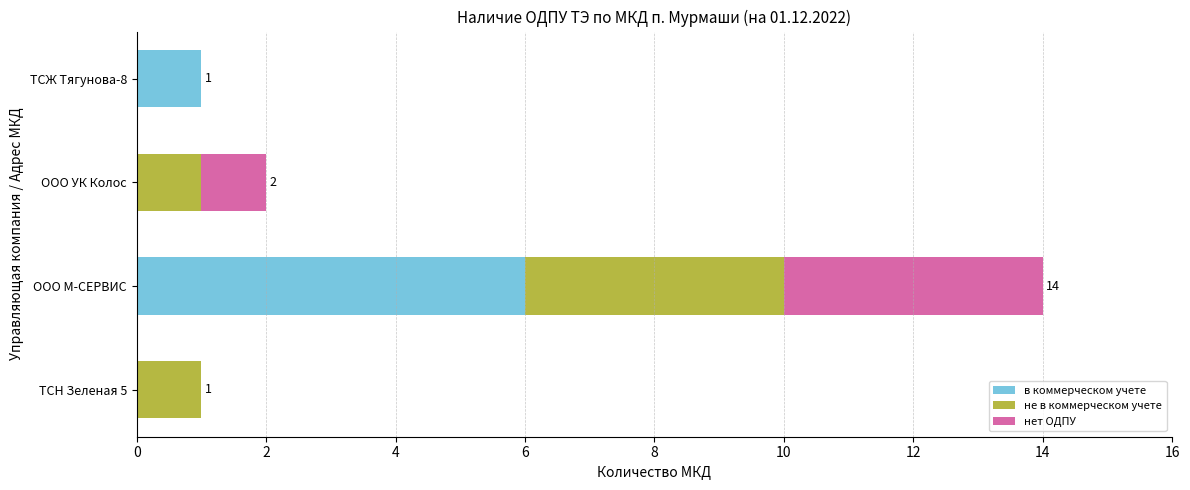

Is it true that в коммерческом учете equals 0 at ООО УК Колос?

True